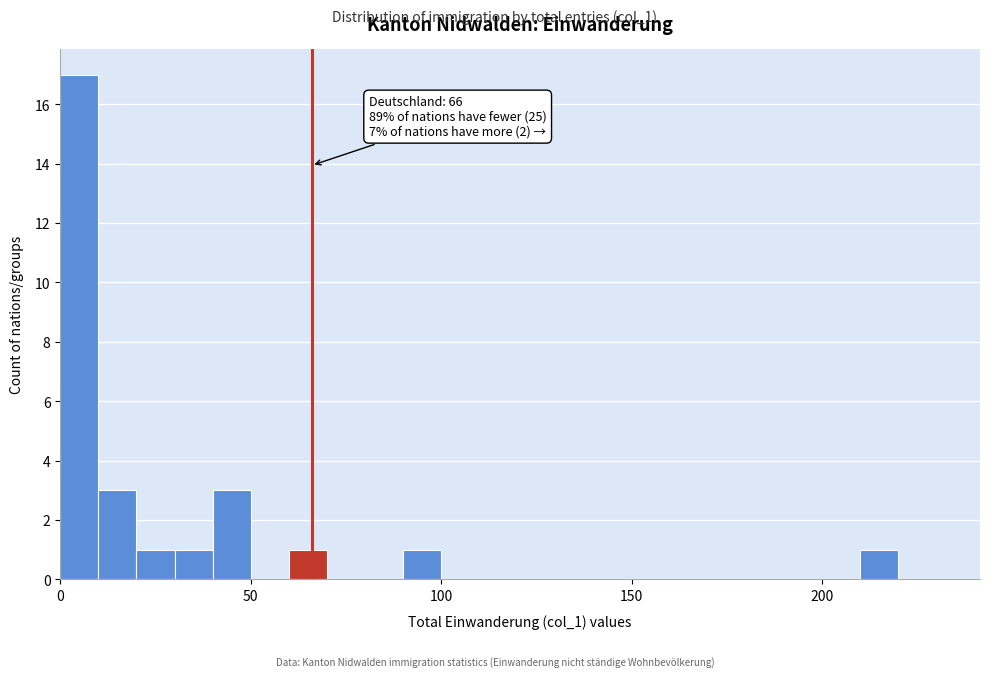

Around what value on the x-axis is the tallest bar? Give the approximate position of its centre, as read against the axis.

5